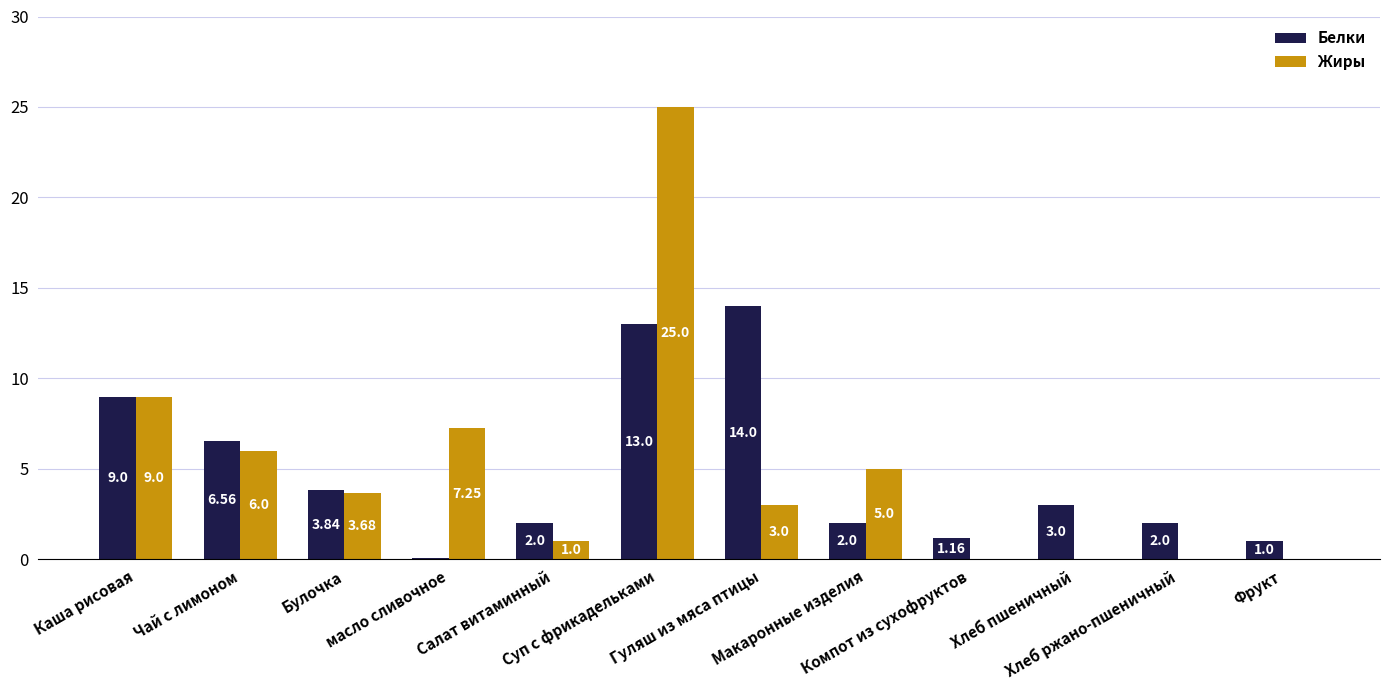

True or false: Жиры has a value of -14.4 at Хлеб ржано-пшеничный.

False